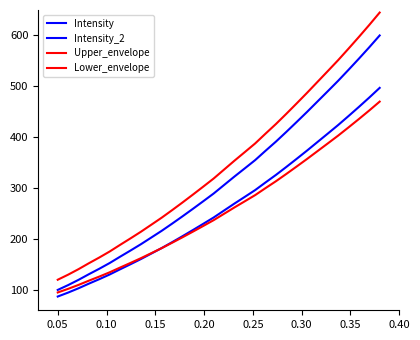

How many lines are shown in the chart?

4